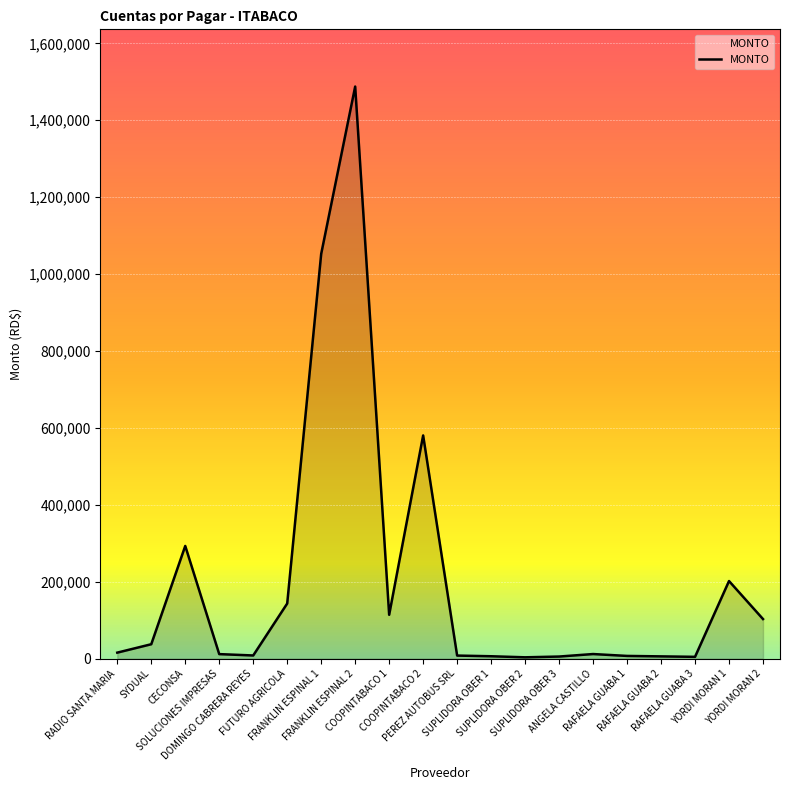

Where is the first local maximum?

CECONSA